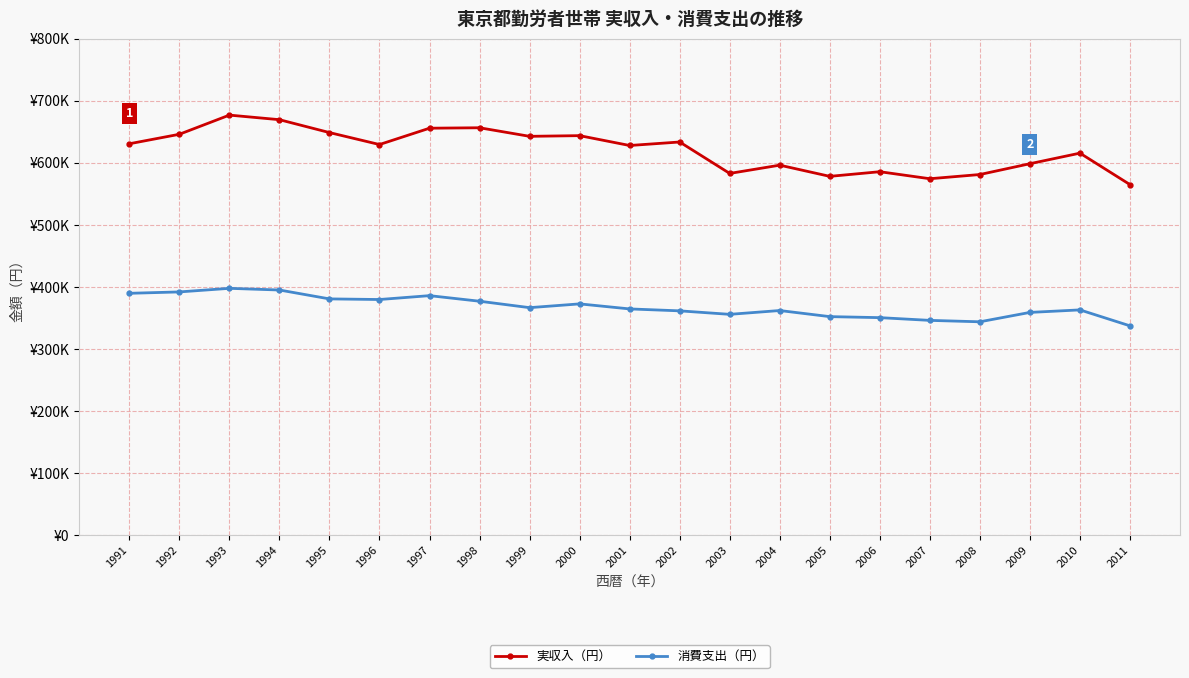

What are all the series names shown in the legend?

実収入（円）, 消費支出（円）